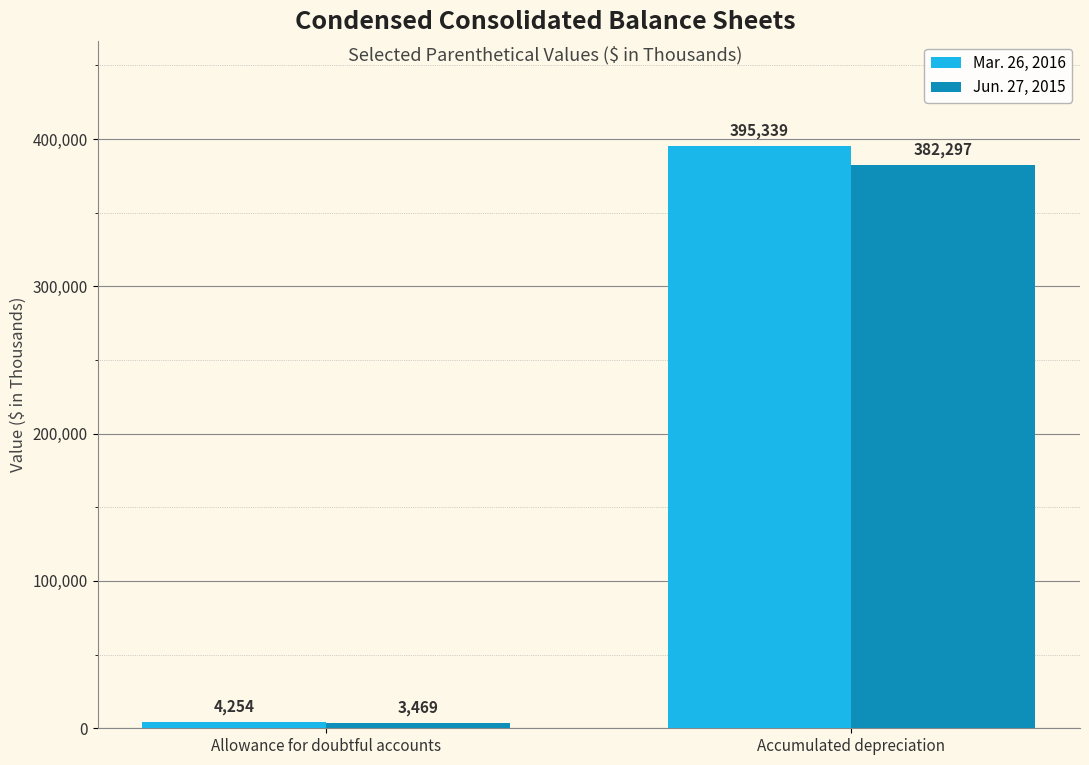

True or false: Mar. 26, 2016 has a value of 4254 at Allowance for doubtful accounts.

True